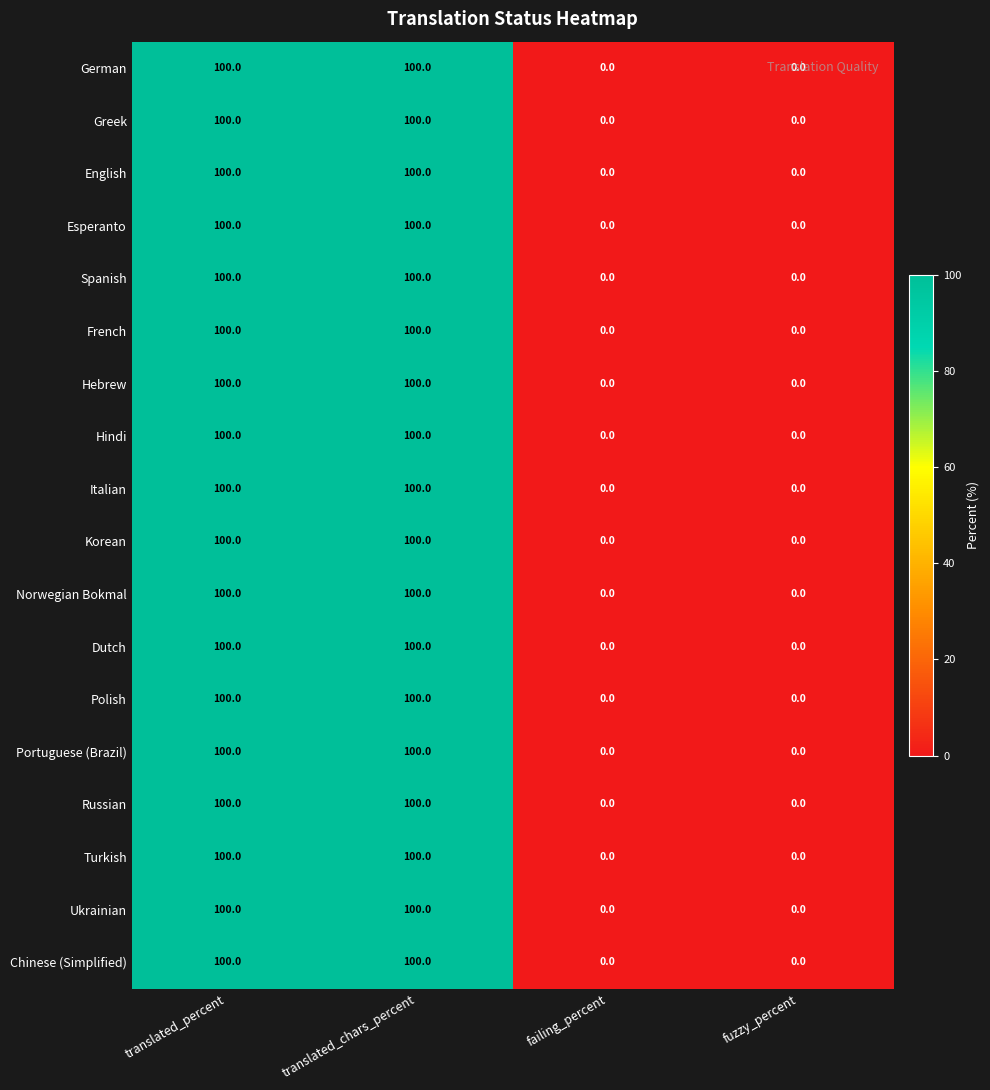

Is it true that Hebrew equals 22 at translated_percent?

False